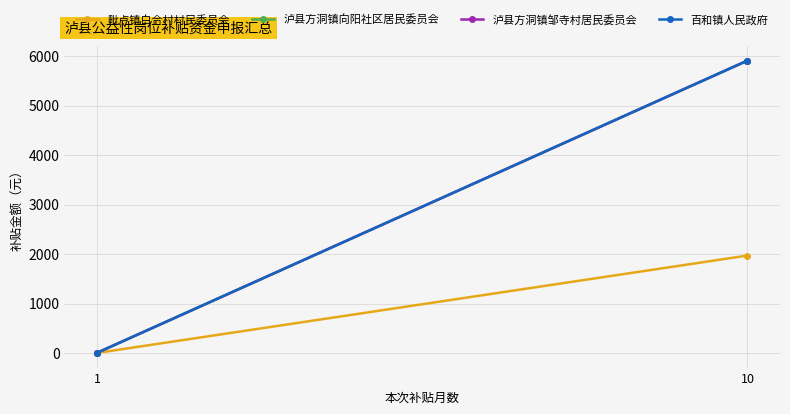

At which label is 泸县方洞镇向阳社区居民委员会 closest to 2956?

1